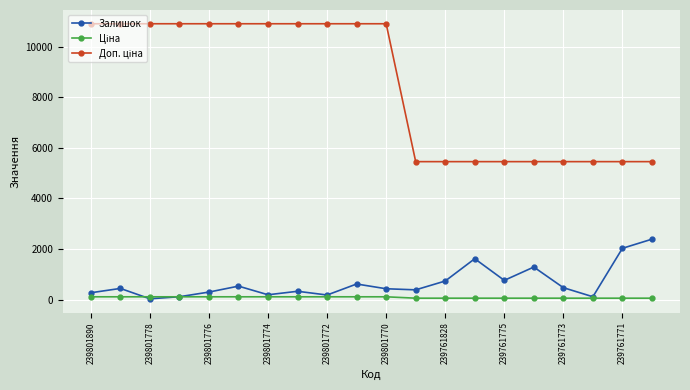

What is the highest value of the Залишок series?

2387.0